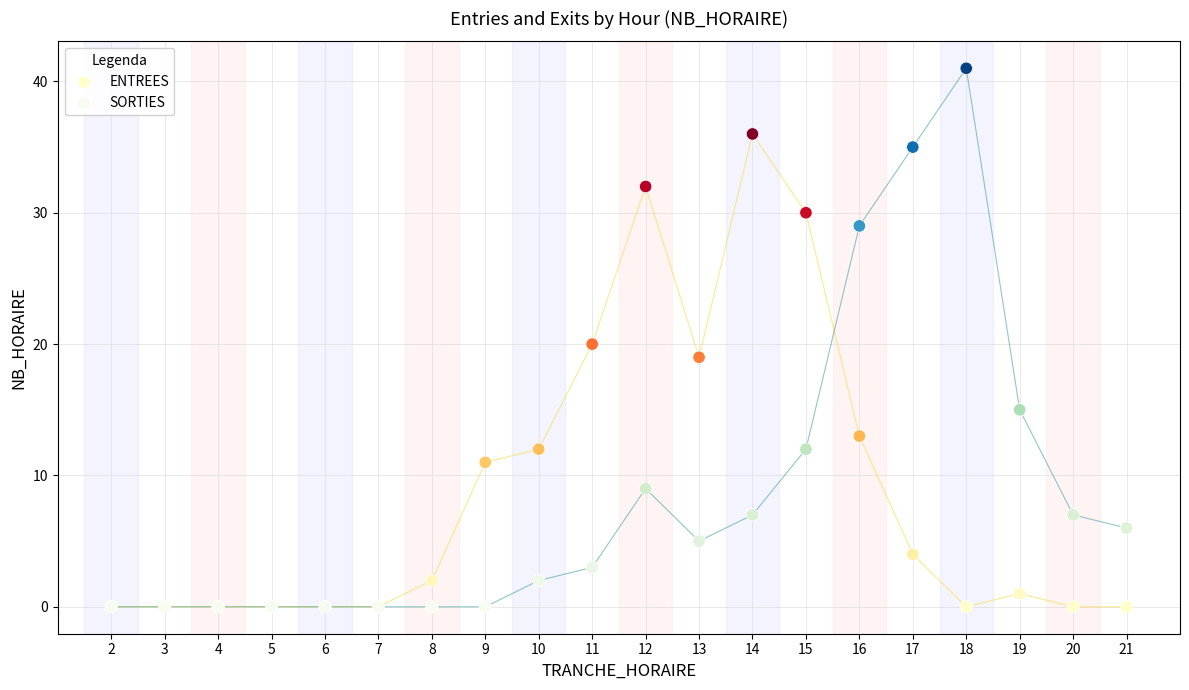

In the ENTREES series, what Y value is closest to 18?

19